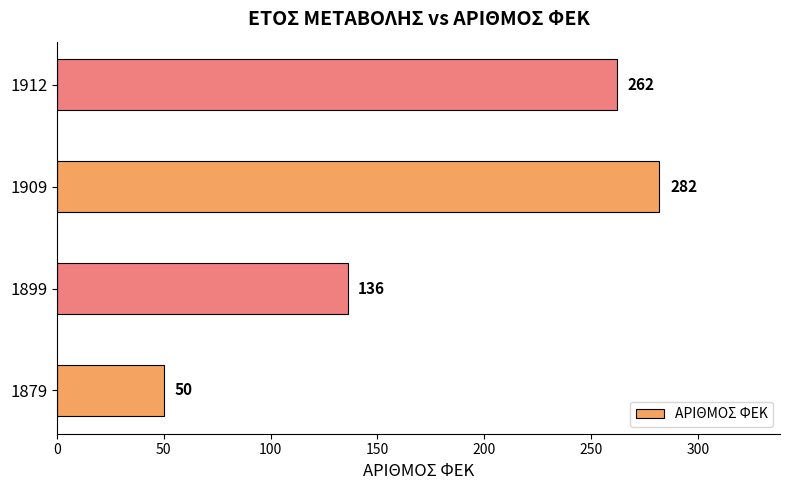

Which label corresponds to the largest value in the chart?

1909